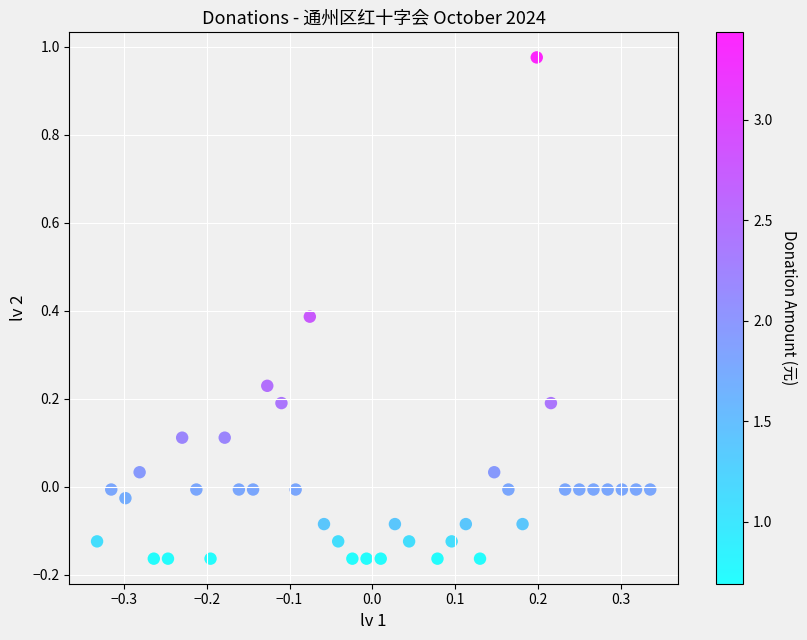

What is the range of X values (max minus min)?

0.7